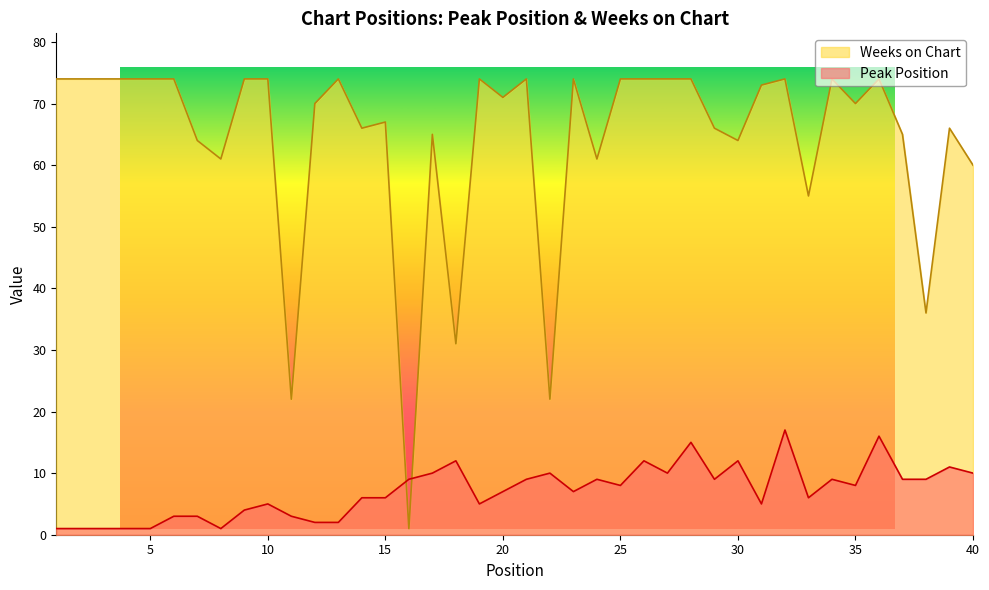

At which category is the sum across all series the highest?

32